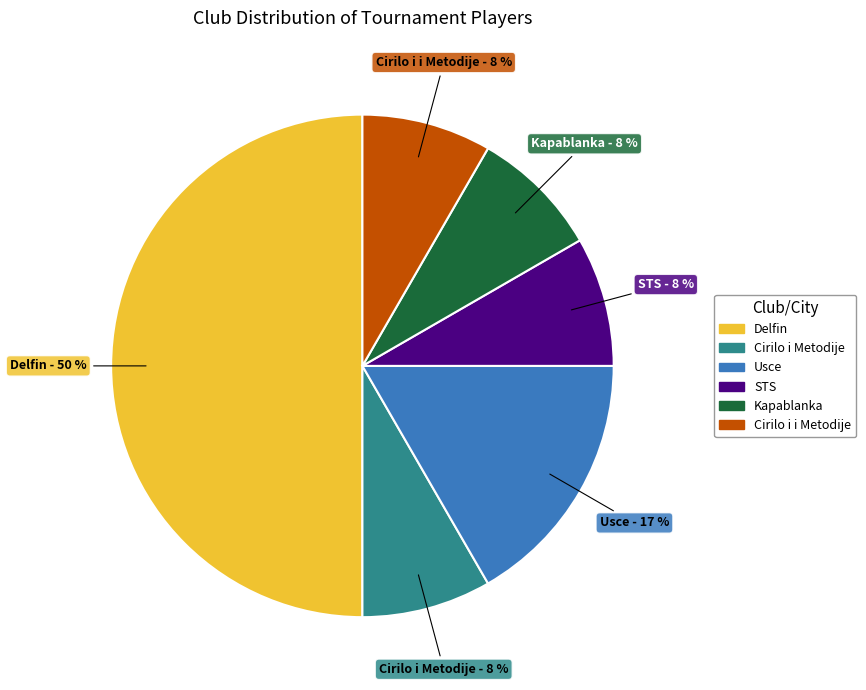

To the nearest percent, what is the average slice percentage?

17%